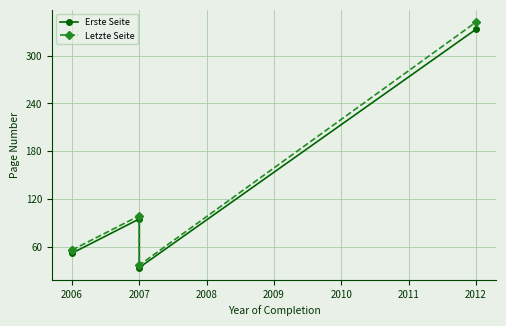

How many interior local peaks does the Letzte Seite series have?

1